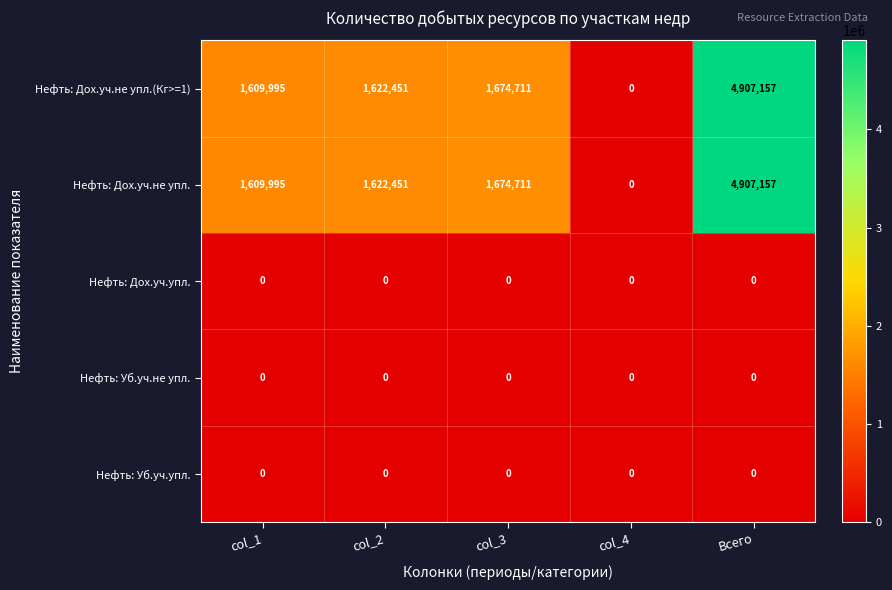

What is the greatest value displayed?

4907157